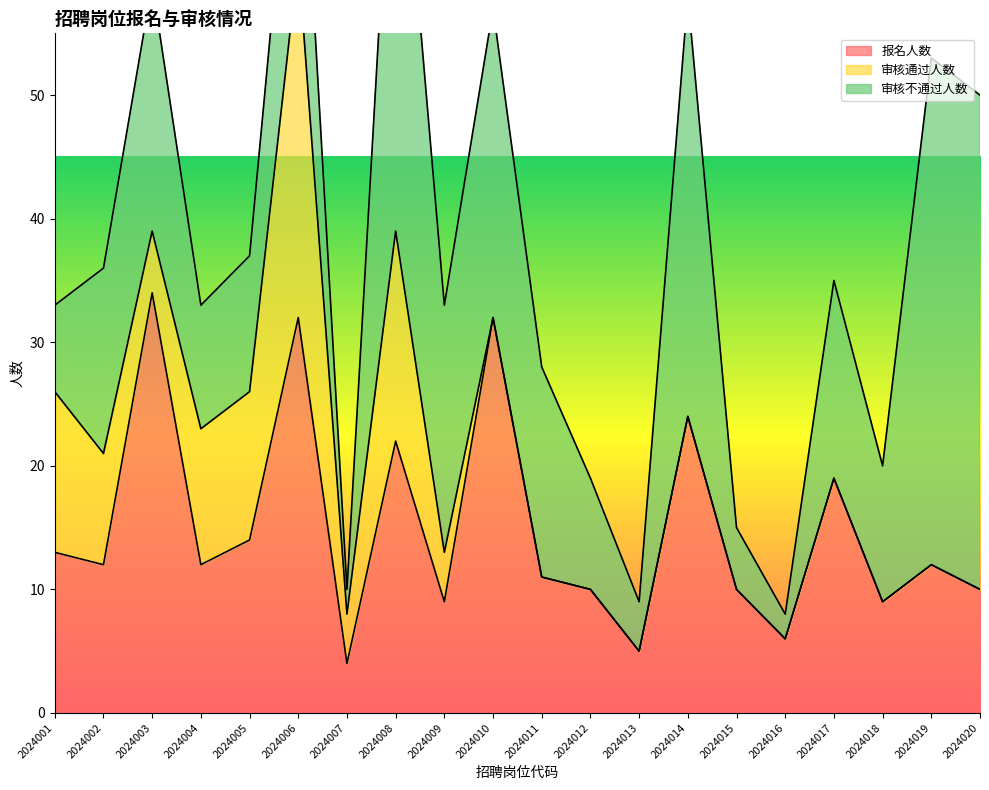

Reading left to right, what are all the values shown in this chart?

报名人数: 13	12	34	12	14	32	4	22	9	32	11	10	5	24	10	6	19	9	12	10
审核通过人数: 13	9	5	11	12	29	4	17	4	0	0	0	0	0	0	0	0	0	0	0
审核不通过人数: 7	15	20	10	11	18	2	40	20	25	17	9	4	34	5	2	16	11	41	40